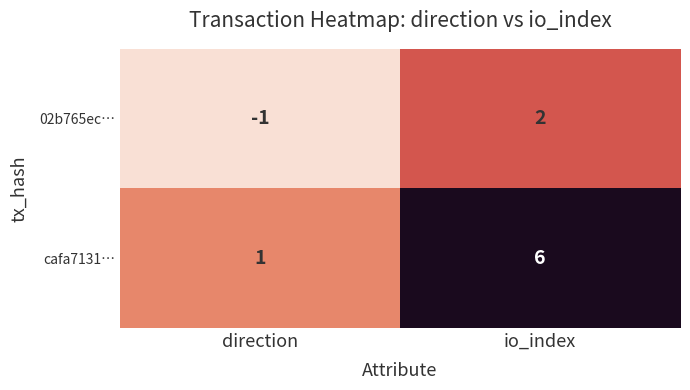

How many data points in cafa7131… are less than 6?

1